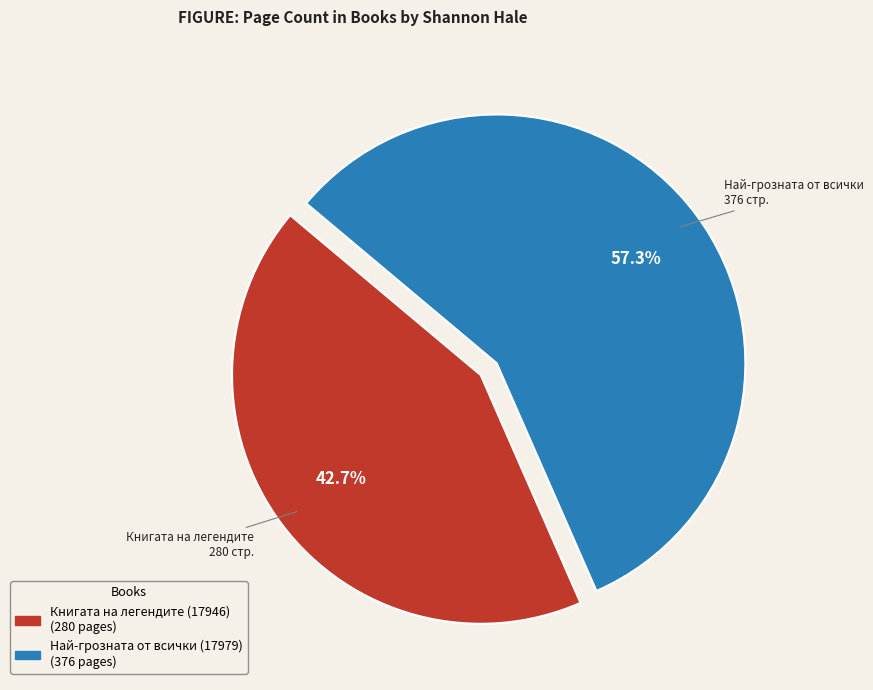

What is the total percentage of Най-грозната от всички (17979) and Книгата на легендите (17946)?

100.0%